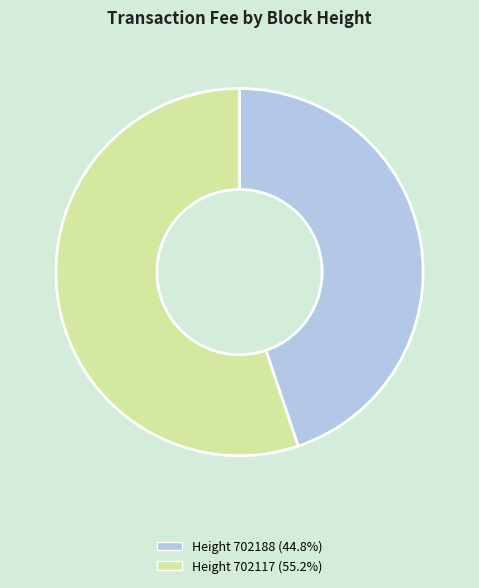

Combined, do Height 702117 (55.2%) and Height 702188 (44.8%) account for over 50%?

Yes